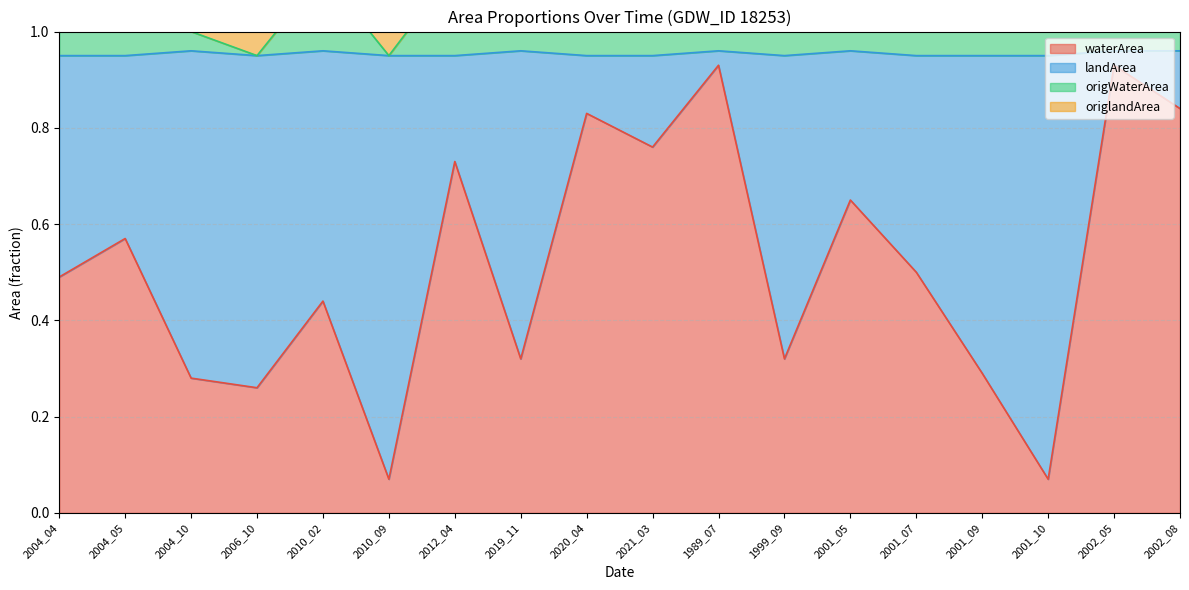

Is it true that origWaterArea equals 0.7 at 1999_09?

False